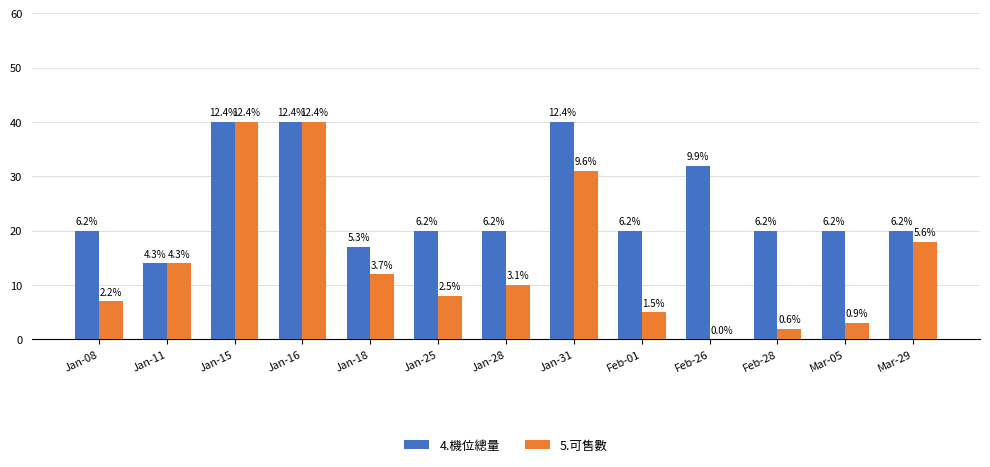

Which series changed the most between Jan-18 and Jan-28?

4.機位總量